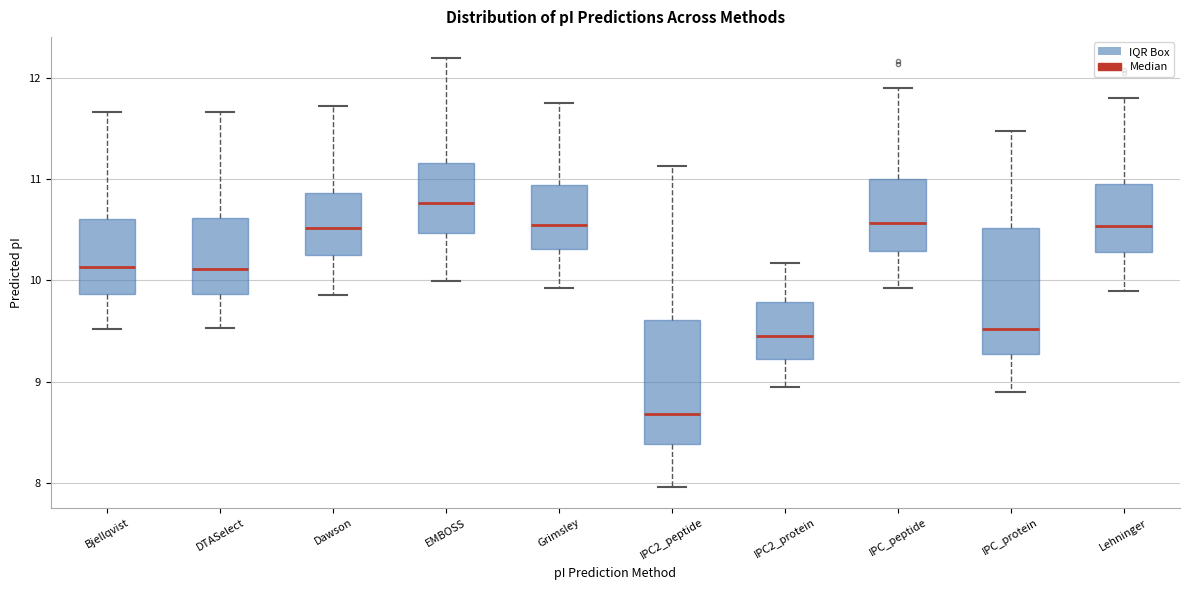

Reading left to right, transcribe this box plot: for each box, give where its median line is, the range the box spans, and where its two whiskers end, as read against the y-axis. The values are not printed on the chart, so give them approximately, as read against the axis.

Bjellqvist: median 10.1, box 9.9 to 10.6, whiskers 9.5 to 11.7
DTASelect: median 10.1, box 9.9 to 10.6, whiskers 9.5 to 11.7
Dawson: median 10.5, box 10.3 to 10.9, whiskers 9.9 to 11.7
EMBOSS: median 10.8, box 10.5 to 11.2, whiskers 10.0 to 12.2
Grimsley: median 10.5, box 10.3 to 10.9, whiskers 9.9 to 11.8
IPC2_peptide: median 8.7, box 8.4 to 9.6, whiskers 8.0 to 11.1
IPC2_protein: median 9.5, box 9.2 to 9.8, whiskers 8.9 to 10.2
IPC_peptide: median 10.6, box 10.3 to 11.0, whiskers 9.9 to 11.9
IPC_protein: median 9.5, box 9.3 to 10.5, whiskers 8.9 to 11.5
Lehninger: median 10.5, box 10.3 to 11.0, whiskers 9.9 to 11.8